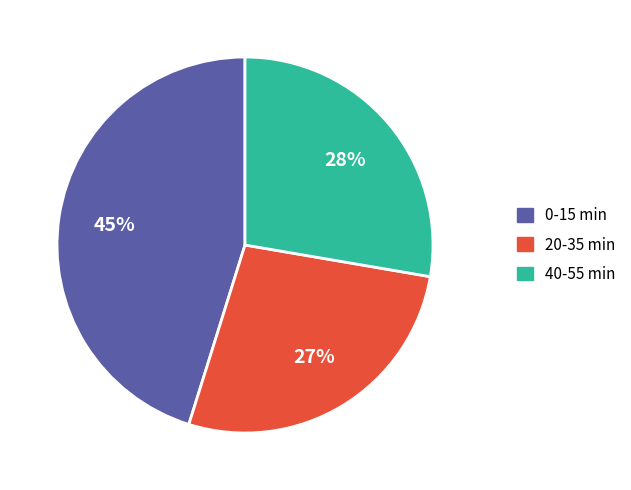

To the nearest percent, what is the average slice percentage?

33%